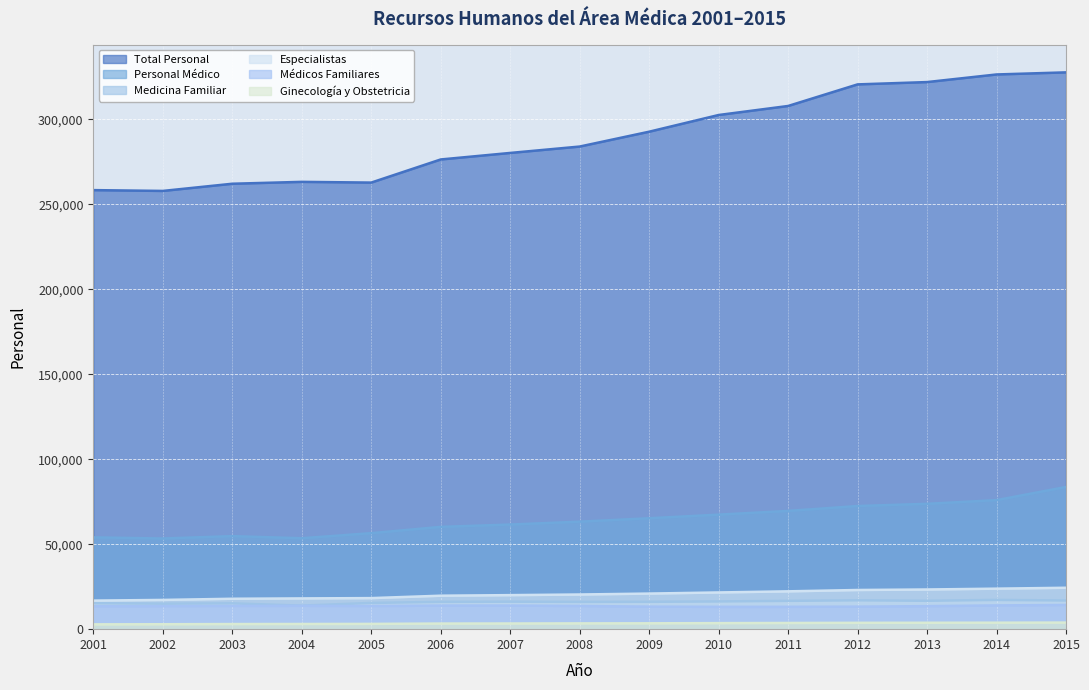

Which category has the highest value across all series?

2015